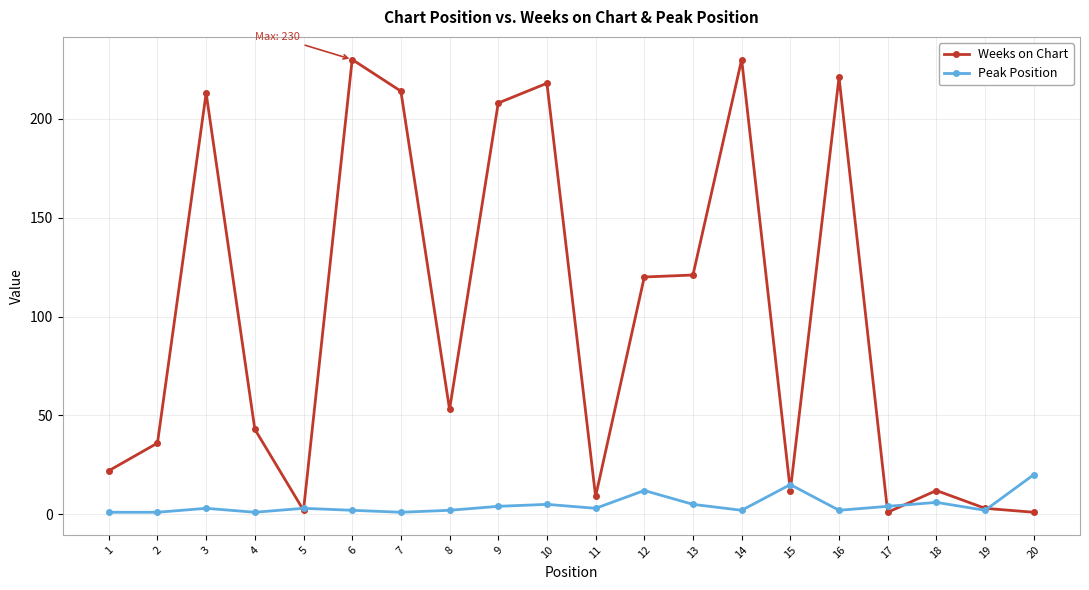

At how many categories does at least one series exceed 86?

9